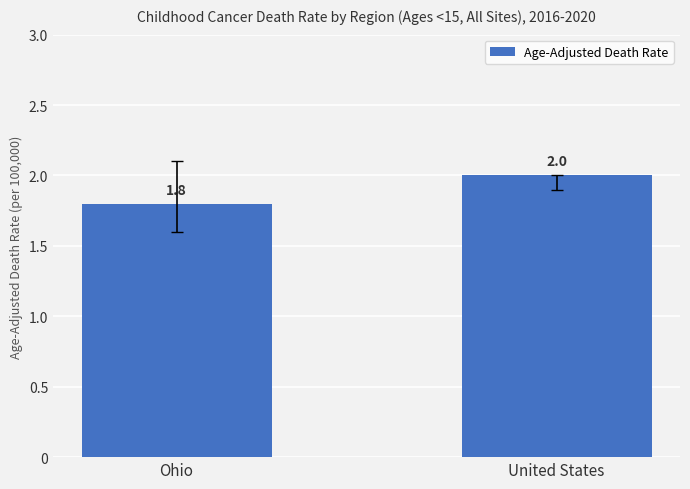

What position from the left is United States?

2